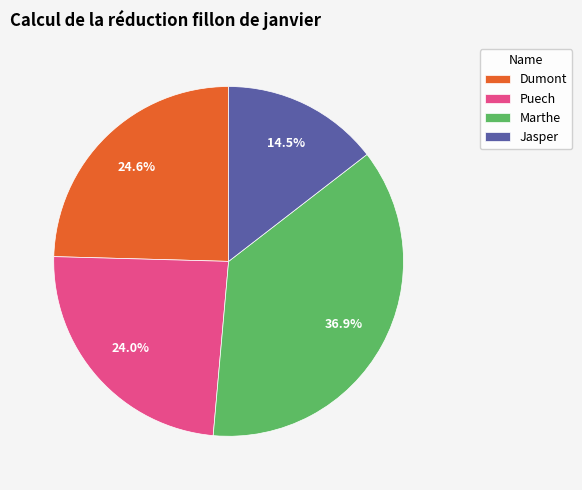

The Puech slice represents 11% of the pie. True or false?

False